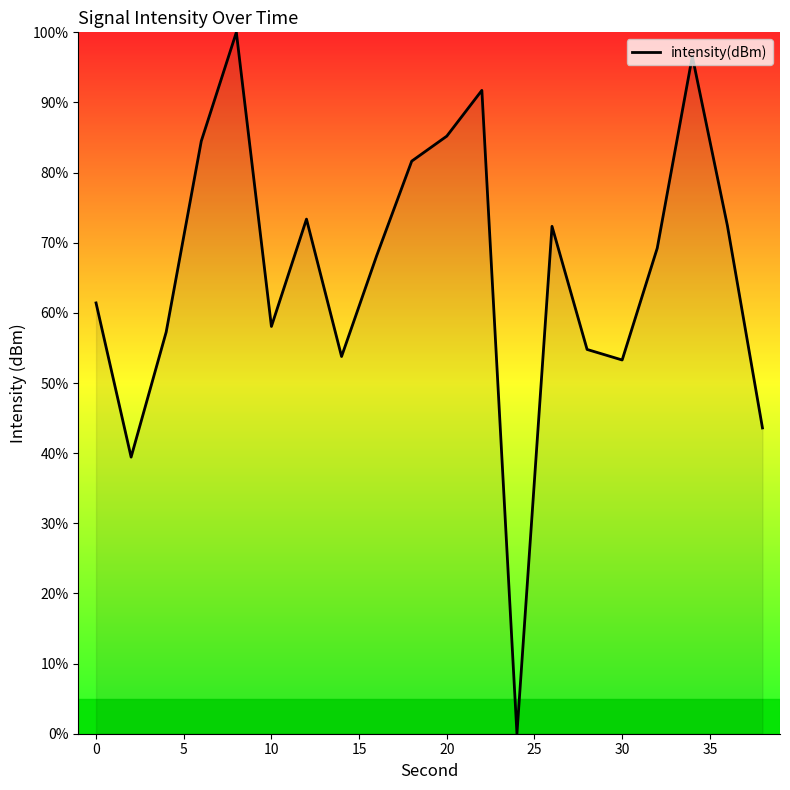

What is the greatest value displayed?

100.0